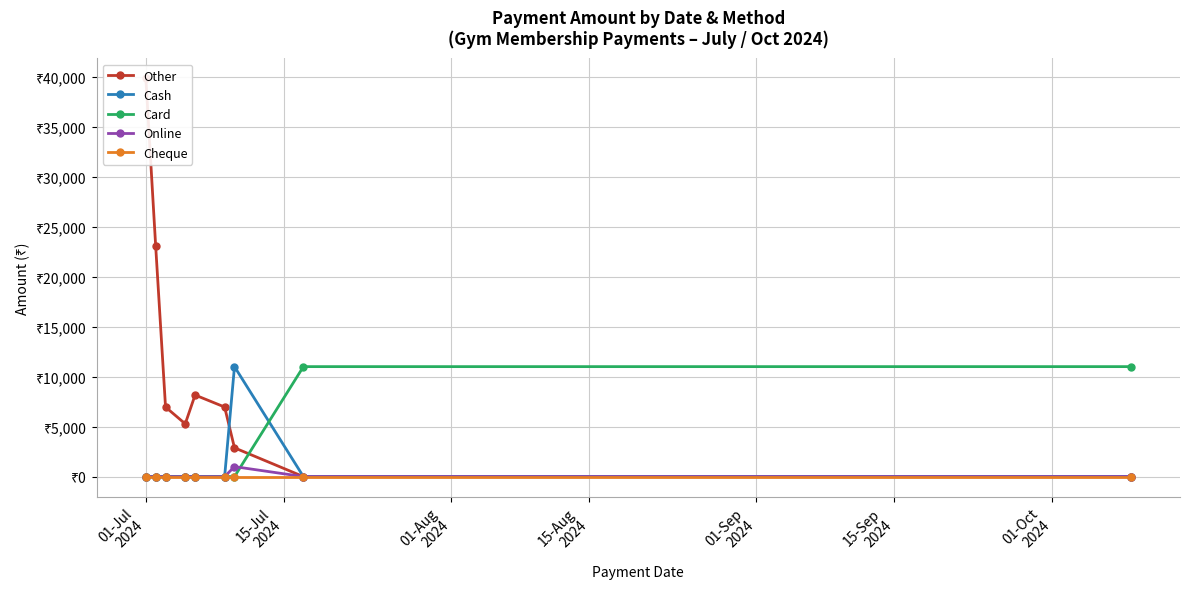

Which category has the highest value across all series?

01-Jul
2024